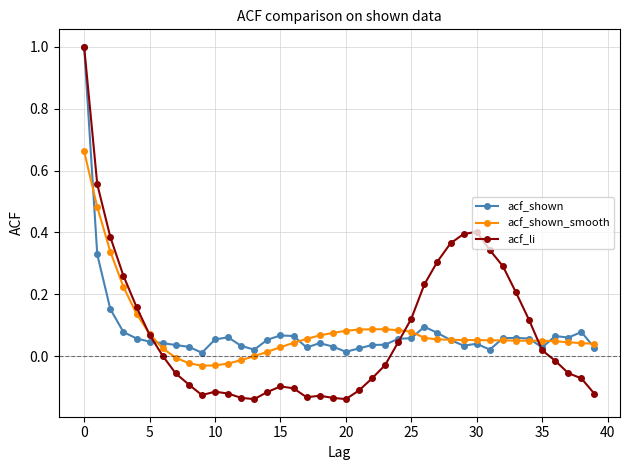

Does the chart have visible grid lines?

Yes